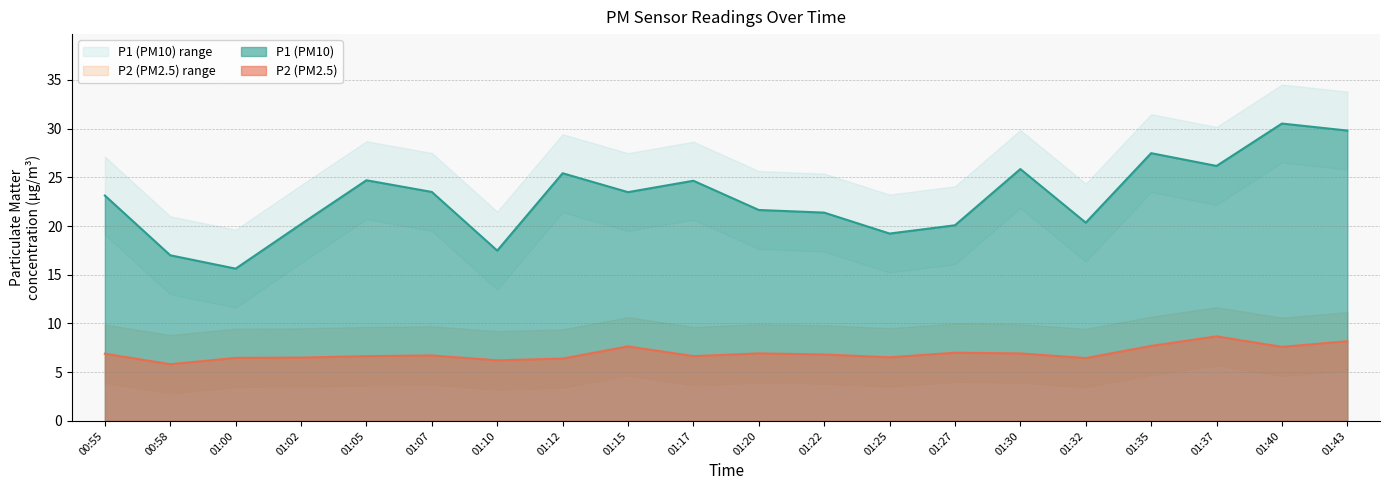

True or false: P1 (PM10) and P2 (PM2.5) cross at least once.

False